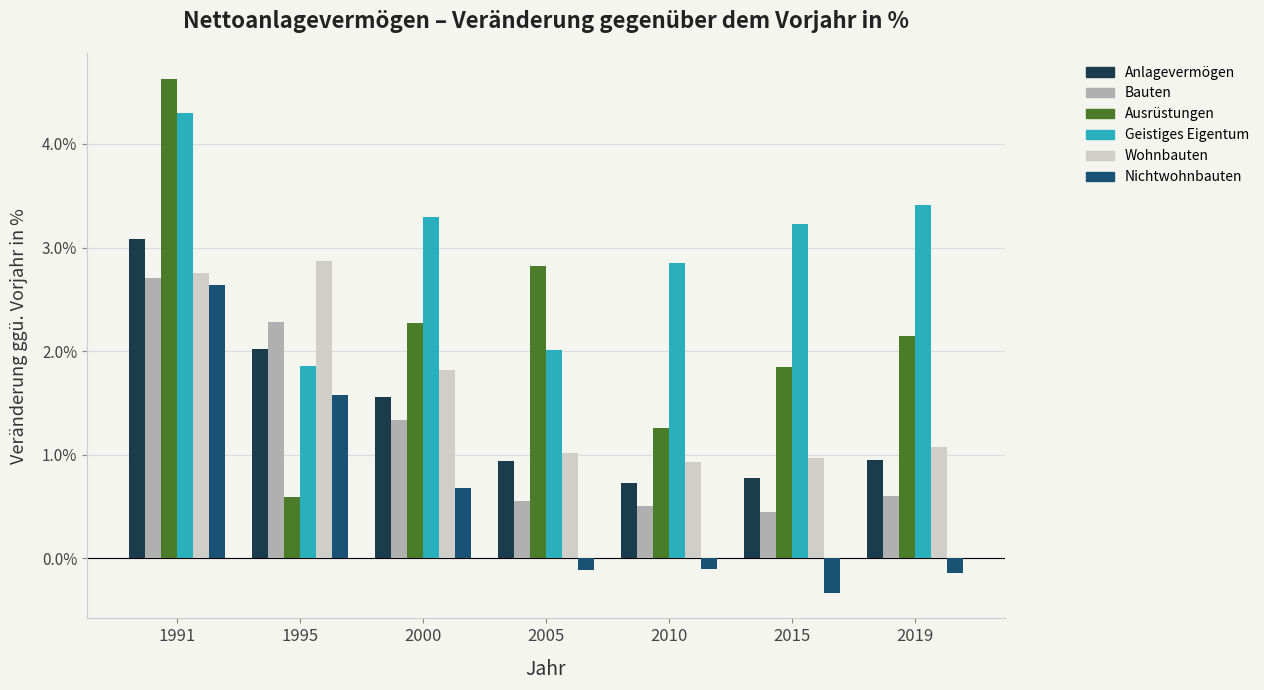

How many groups of bars are there?

7